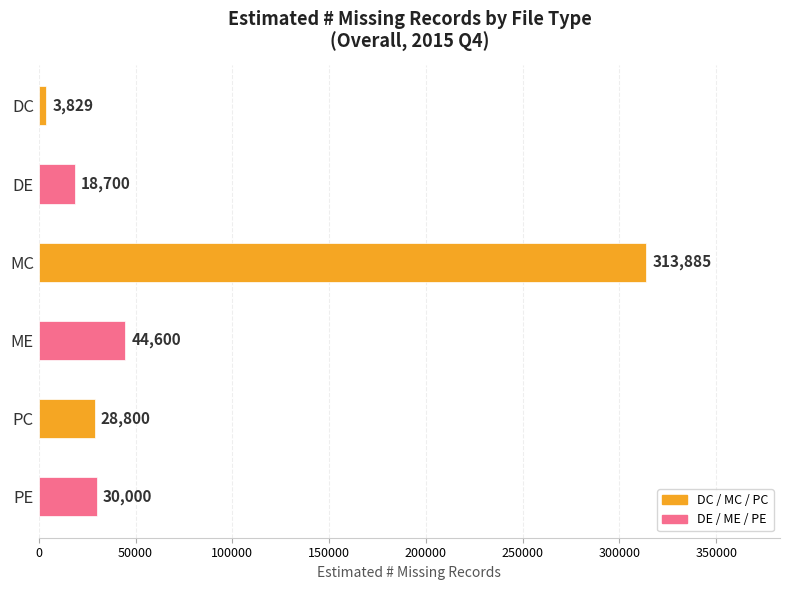

What is the ratio of the value at MC to the value at DC?

82.0